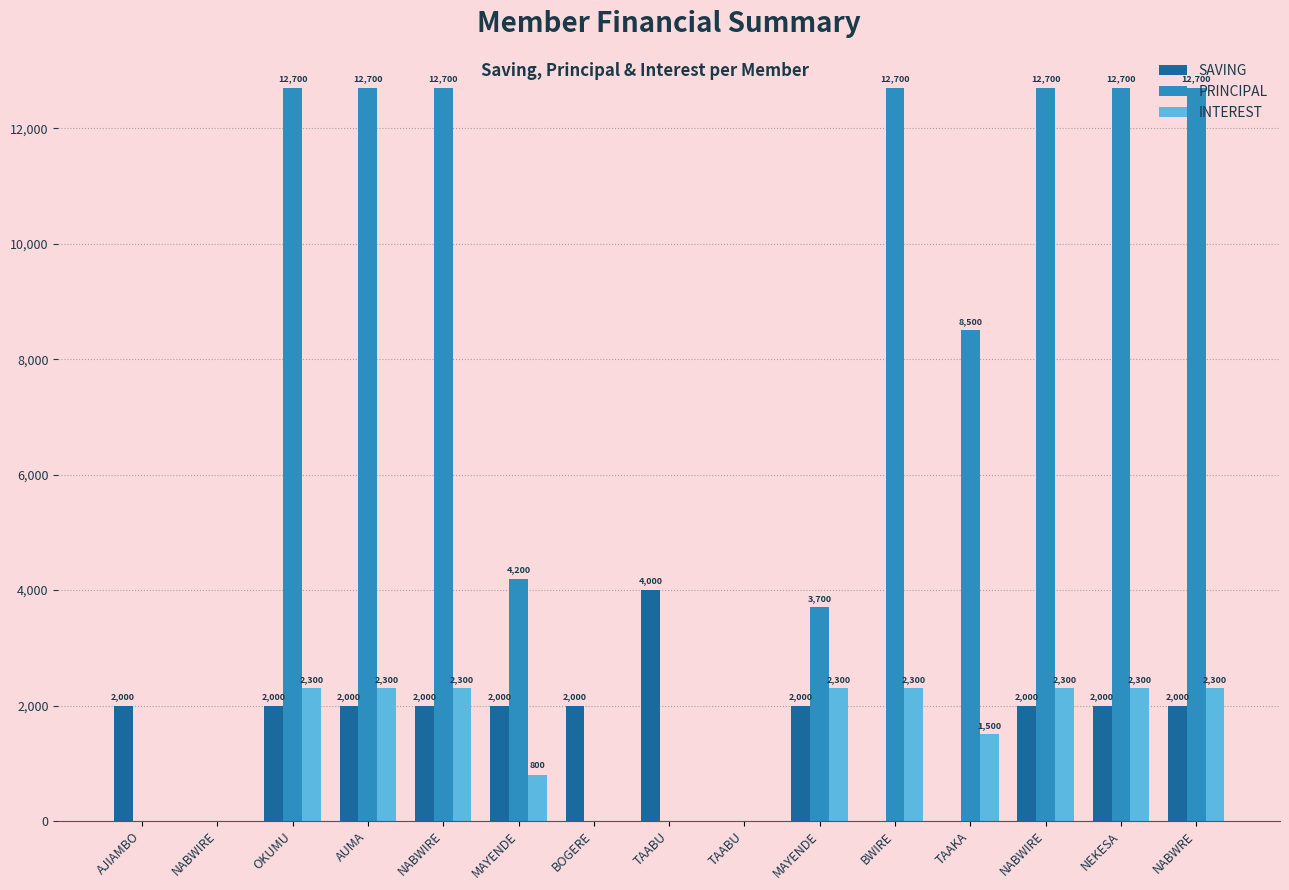

Which has a higher value, TAAKA or MAYENDE?

MAYENDE